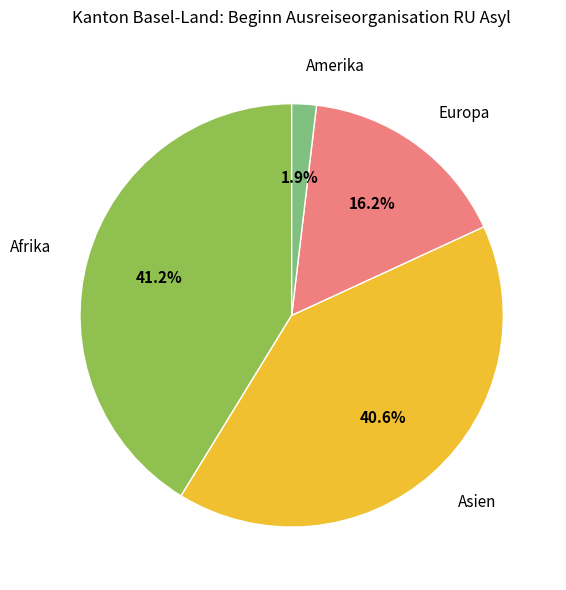

True or false: Asien accounts for 41% of the total.

True